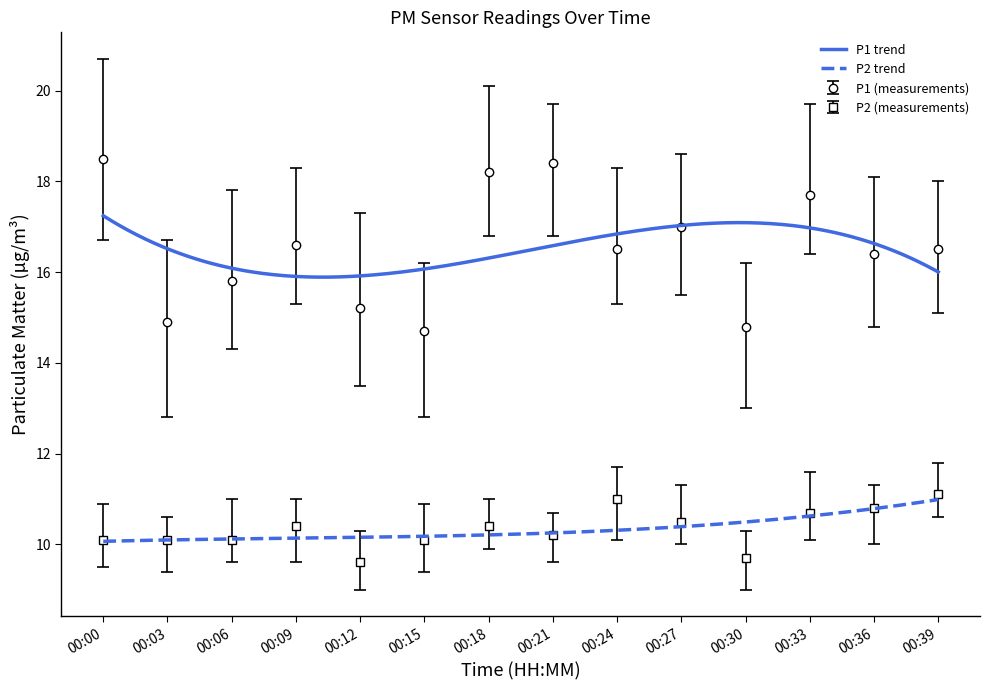

At 00:00, list the series in order from largest to smallest.

P1, P2